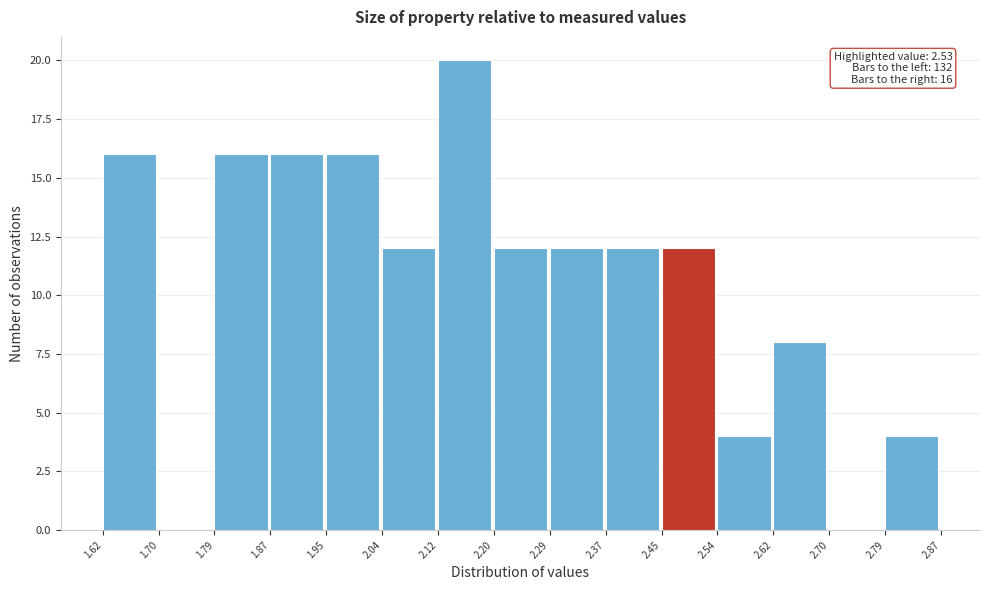

Over which range of the x-axis is the bar tallest?

2.12 to 2.20